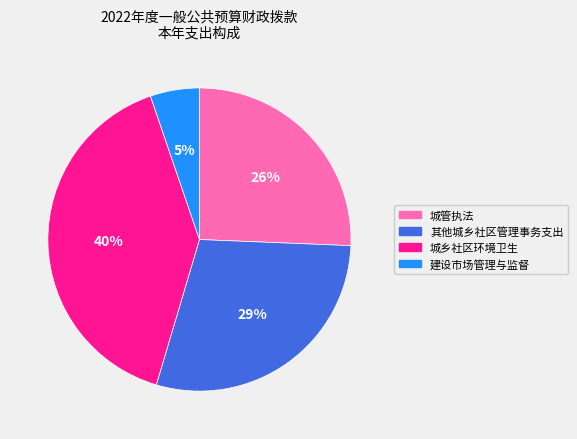

Which category has the smallest portion of the pie?

建设市场管理与监督